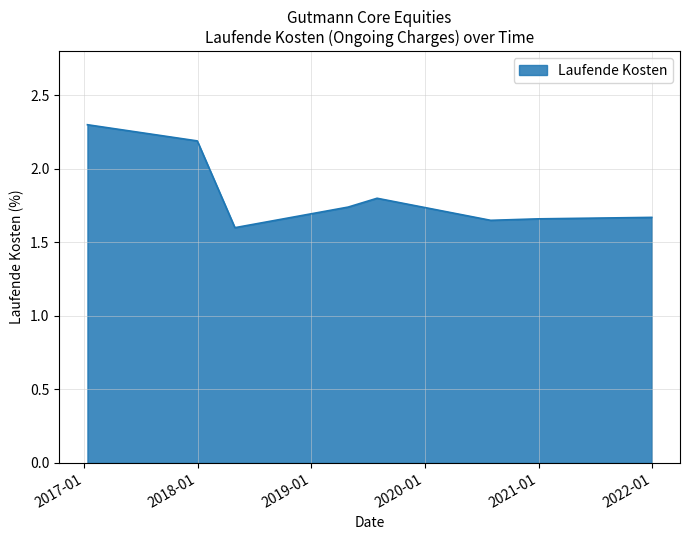

What is the sum of all values?

14.6